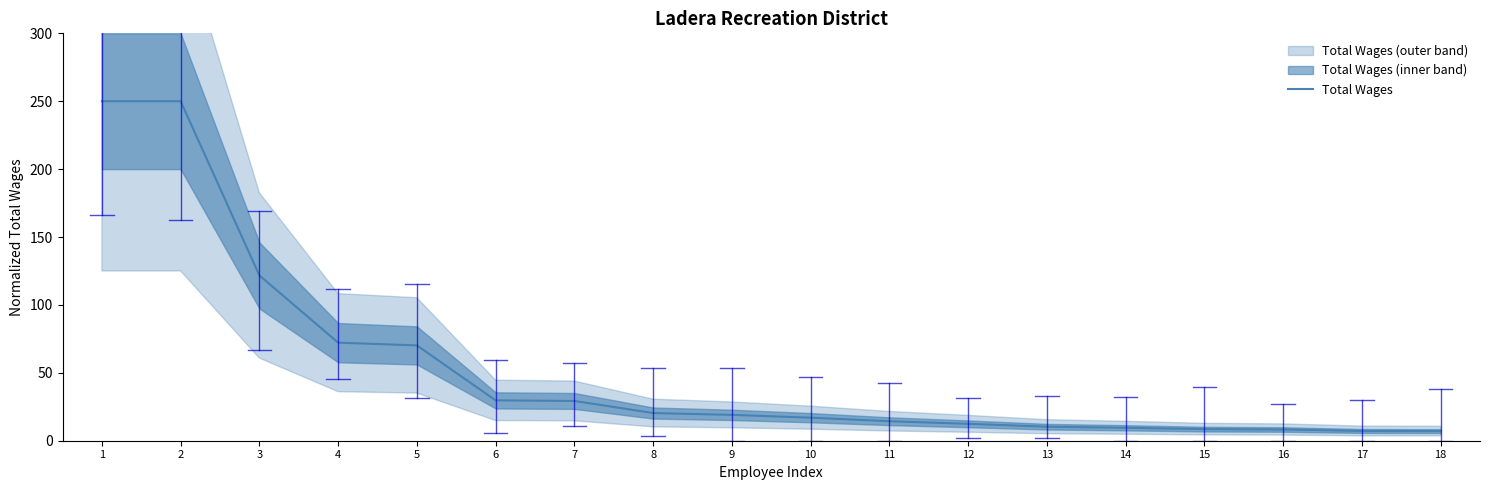

How many values are below 19?

9